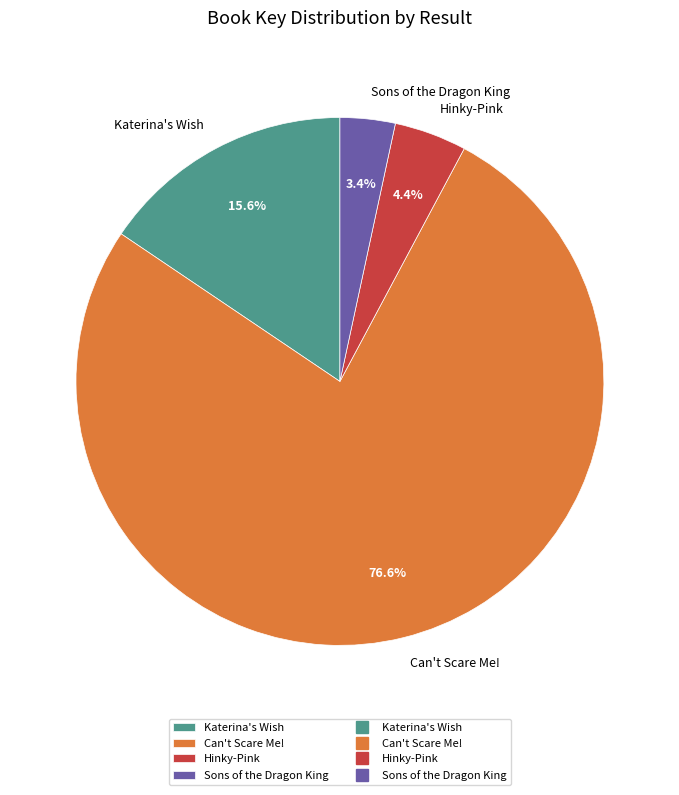

Does Katerina's Wish represent more than half of the total?

No